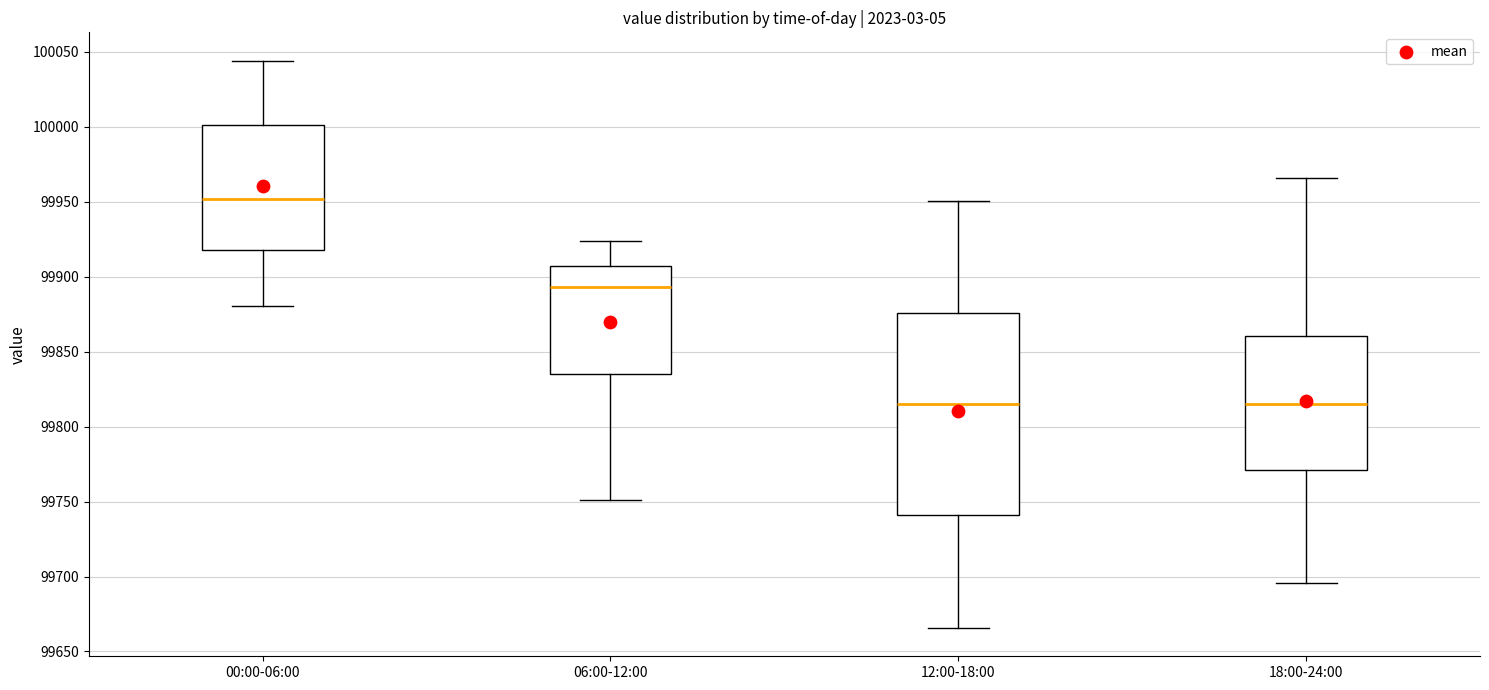

Where is the upper edge of the box for 00:00-06:00 on the y-axis? The values are not printed on the chart, so give them approximately, as read against the axis.

100000